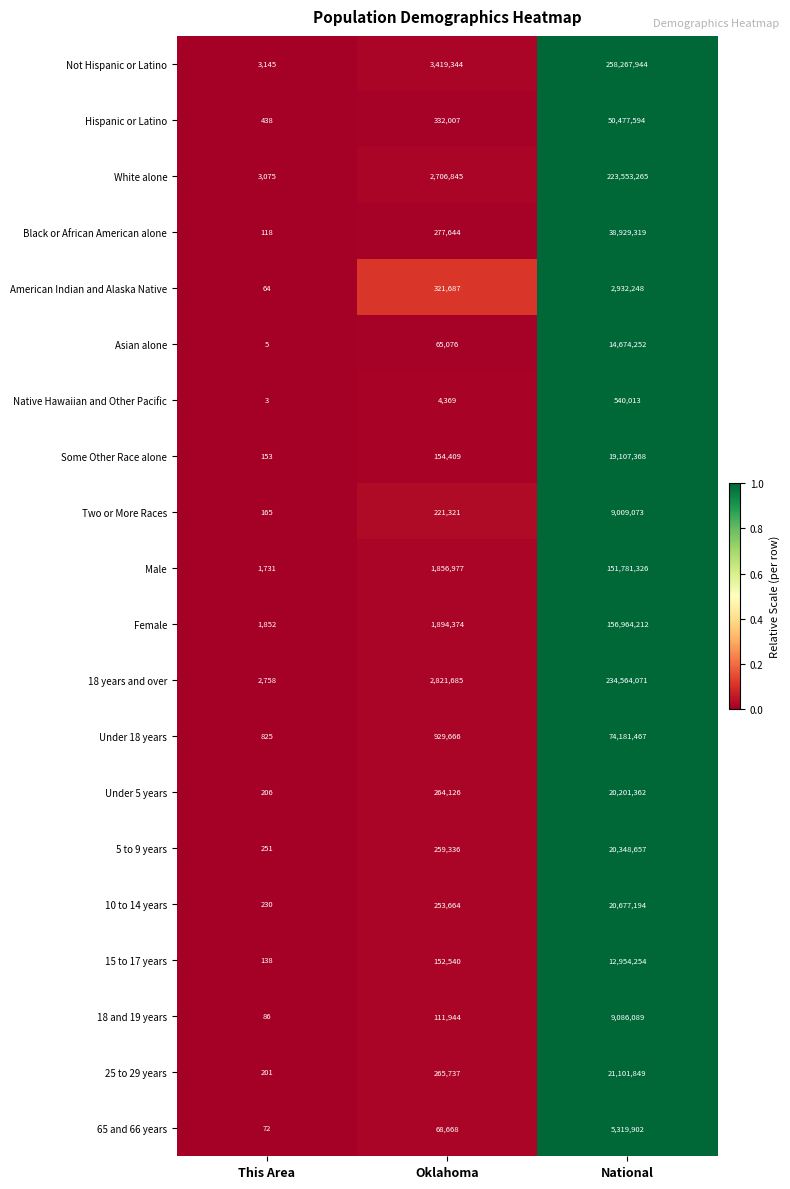

The value of 5 to 9 years at Oklahoma is 259336. True or false?

True